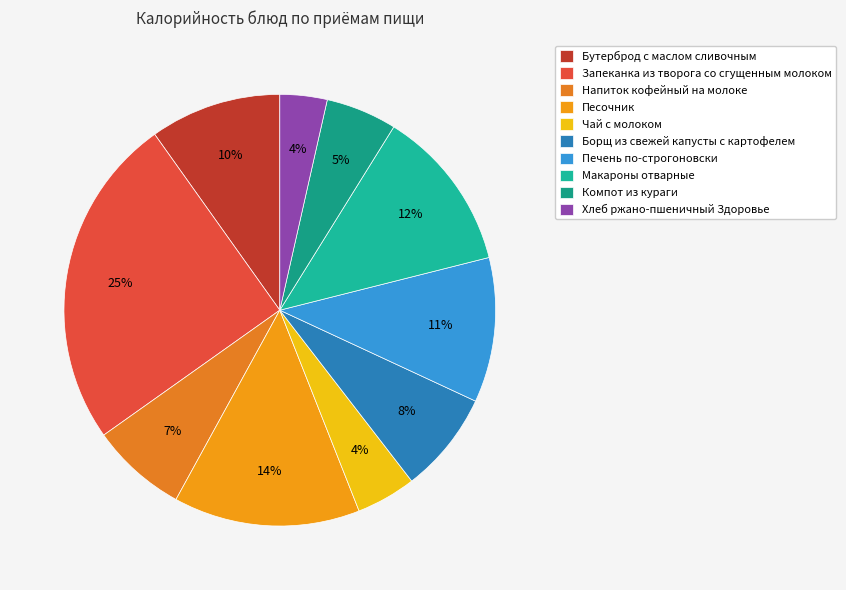

To the nearest percent, what portion does Бутерброд с маслом сливочным represent?

10%